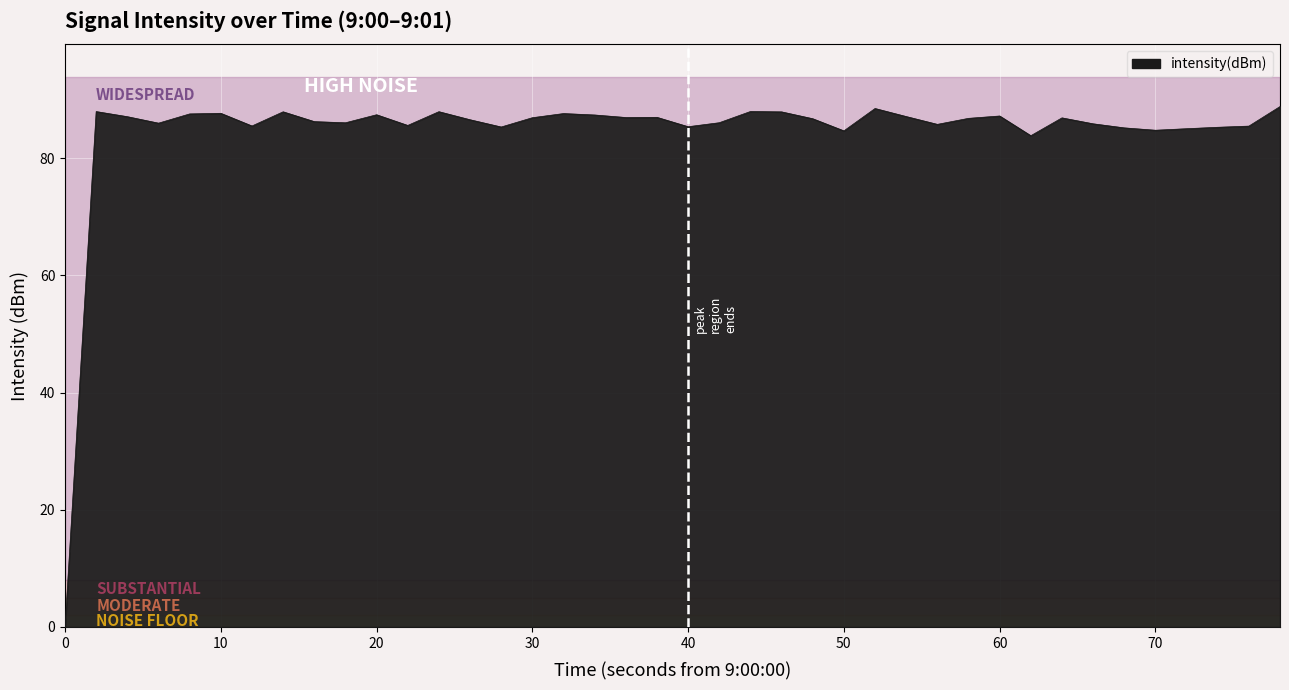

What is the difference between the maximum and minimum values?

88.8